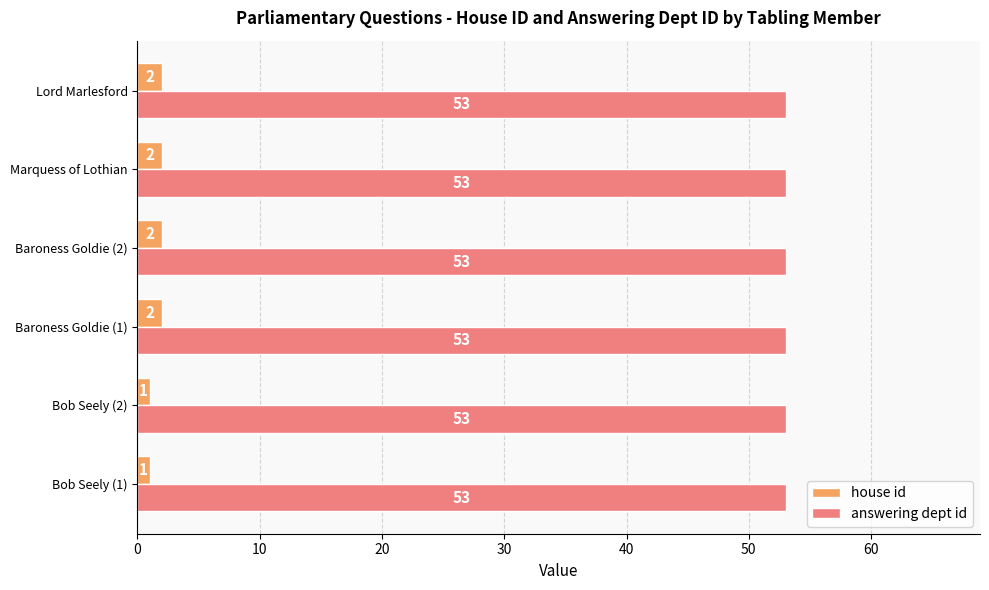

What are all the series names shown in the legend?

house id, answering dept id